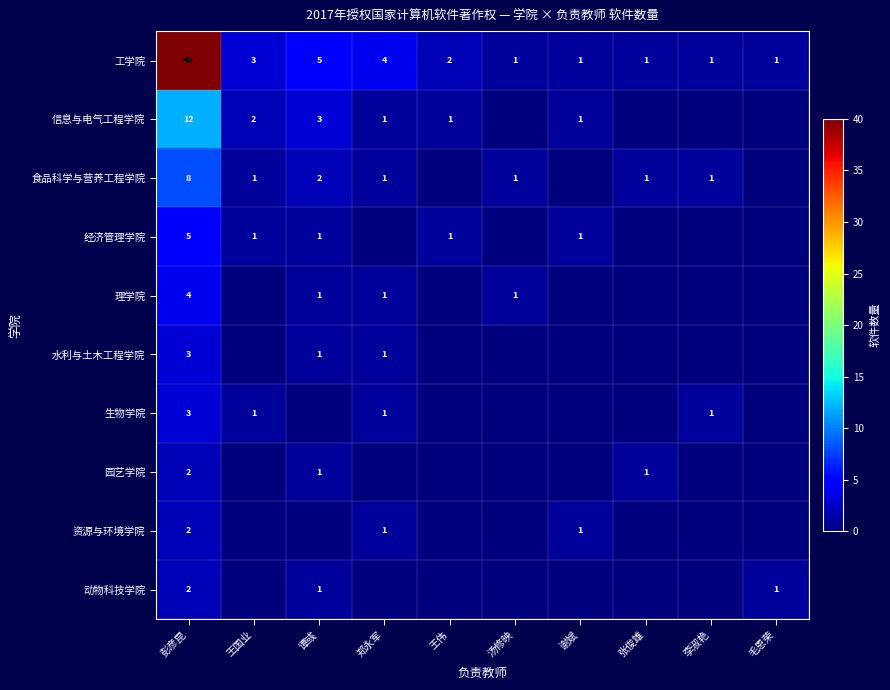

The value of 工学院 at 谭彧 is 8. True or false?

False